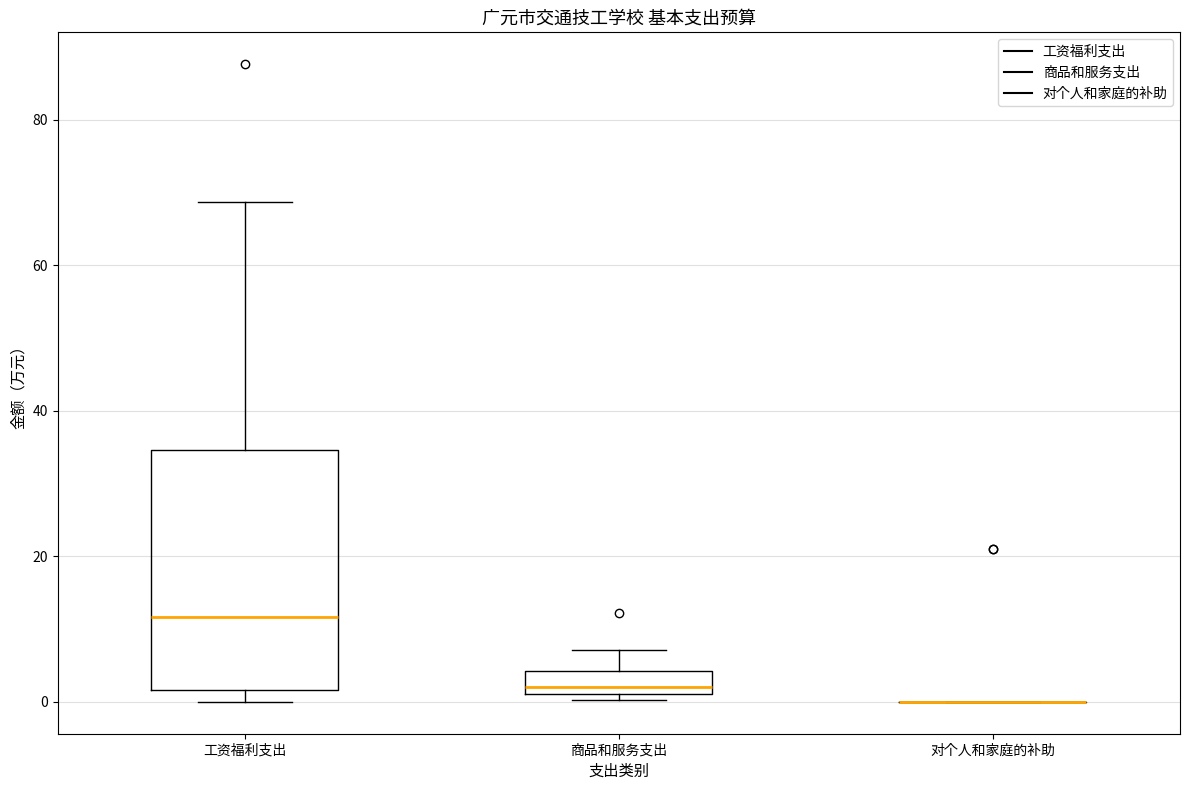

Comparing the boxes themselves (not the whiskers), which one is the tallest?

工资福利支出